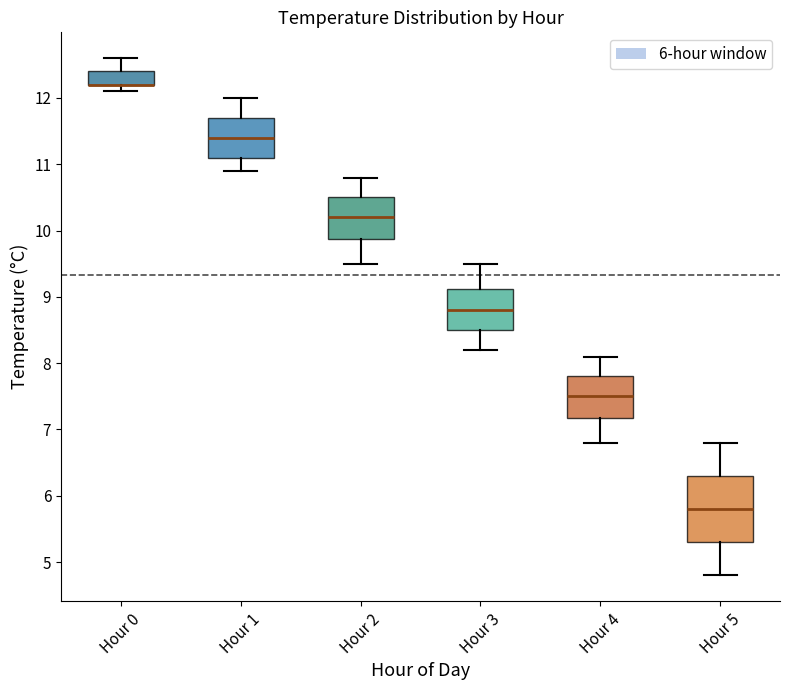

Where is the upper edge of the box for Hour 2 on the y-axis? The values are not printed on the chart, so give them approximately, as read against the axis.

10.5